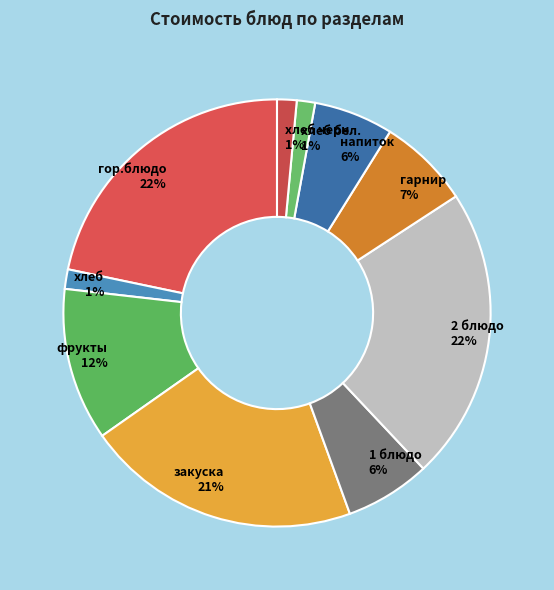

To the nearest percent, what is the average slice percentage?

10%